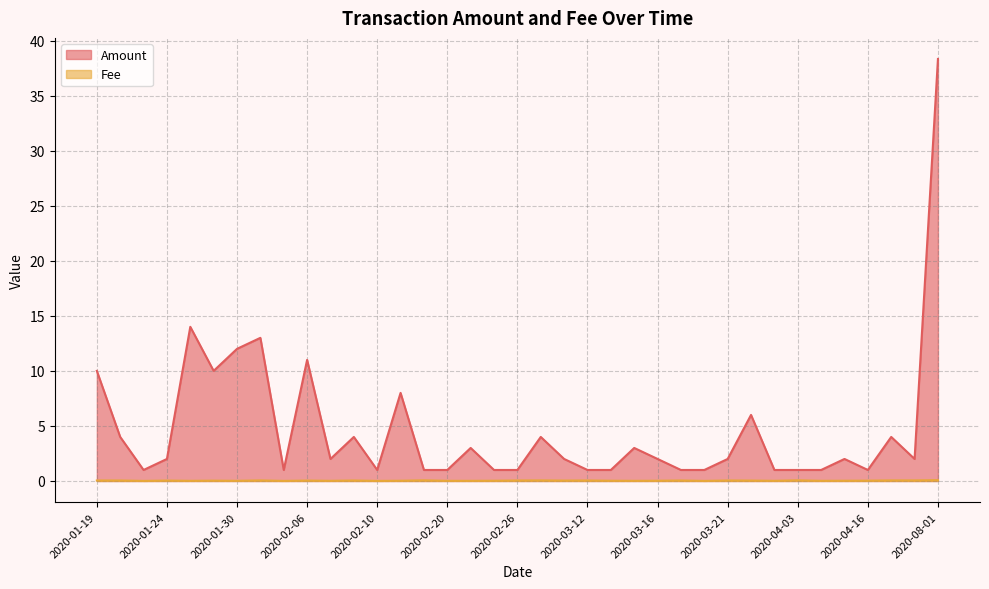

Which series has the largest range (max minus min)?

Amount